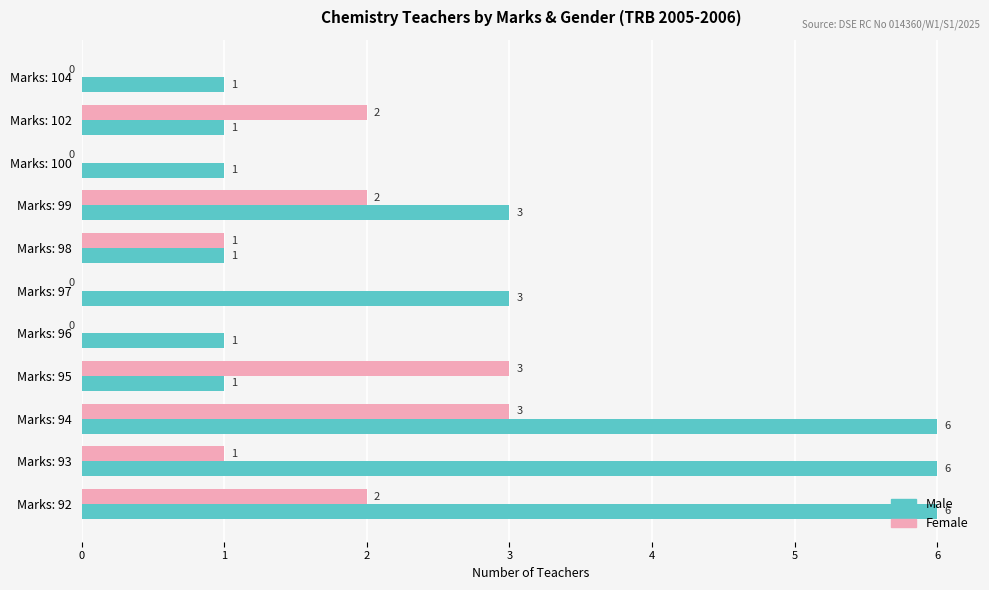

How many Male values are between 1 and 6?

11